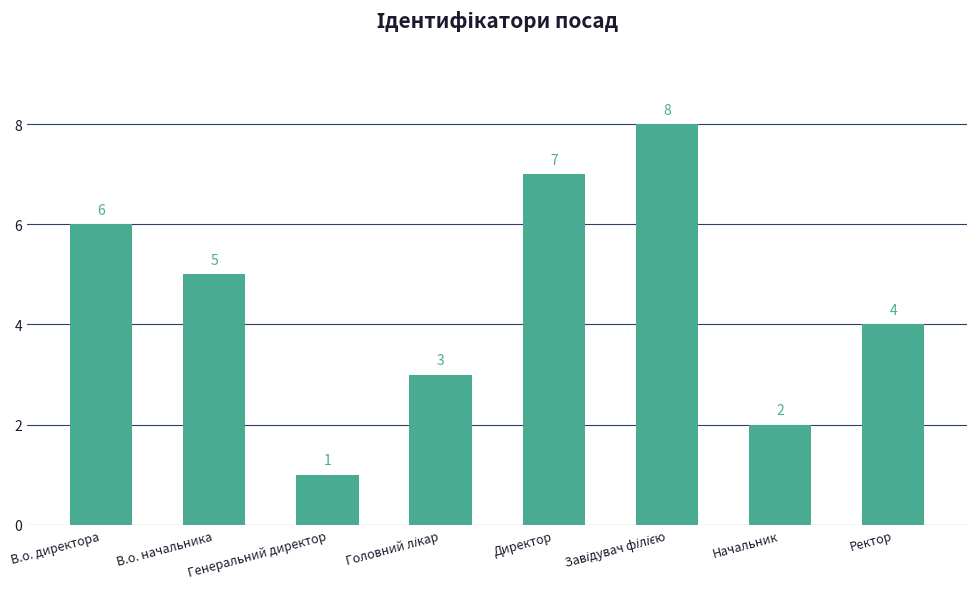

Reading left to right, what are all the values shown in this chart?

6	5	1	3	7	8	2	4